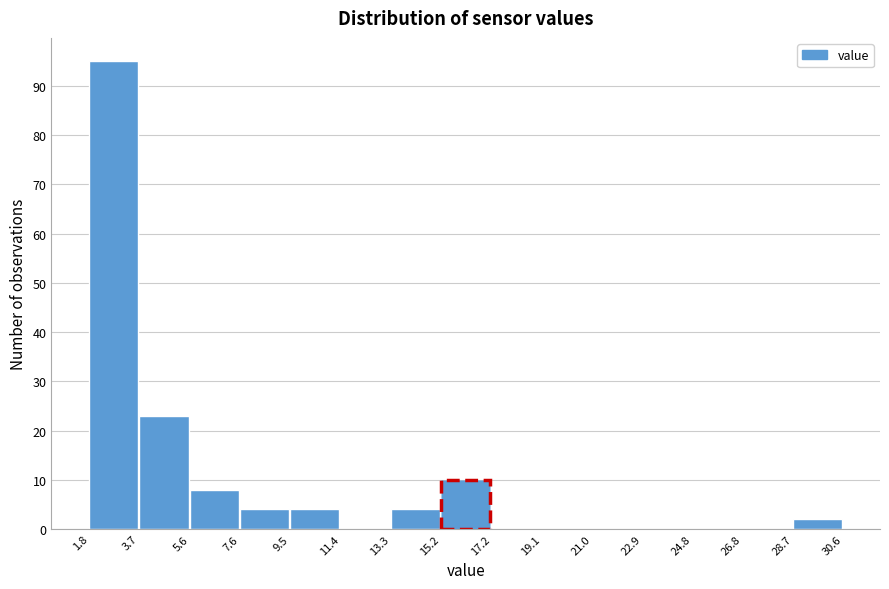

How tall is the bar that spans 1.8 to 3.7 on the x-axis? The values are not printed on the chart, so give them approximately, as read against the axis.

95